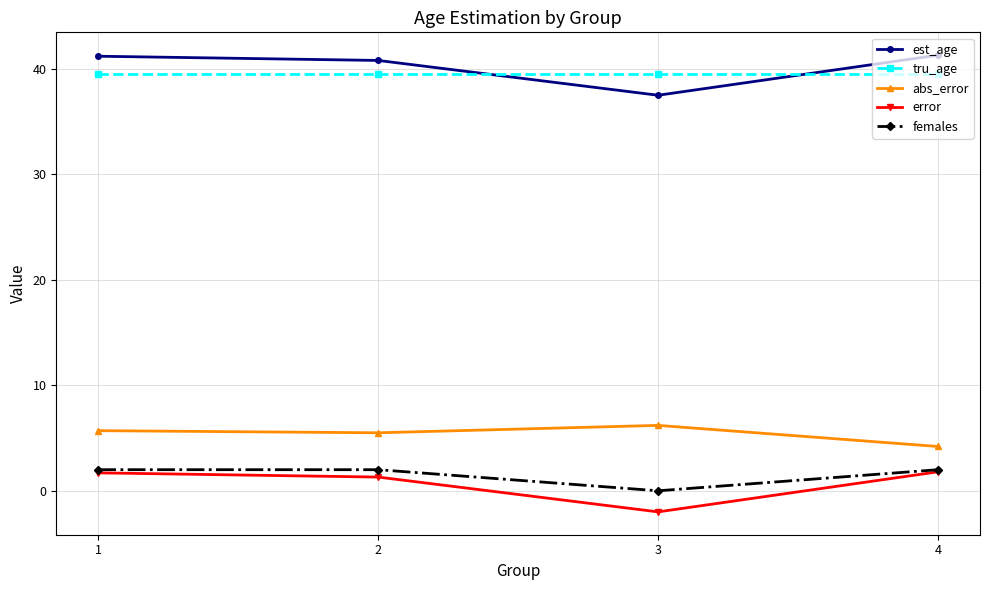

At which label does abs_error reach its peak?

3